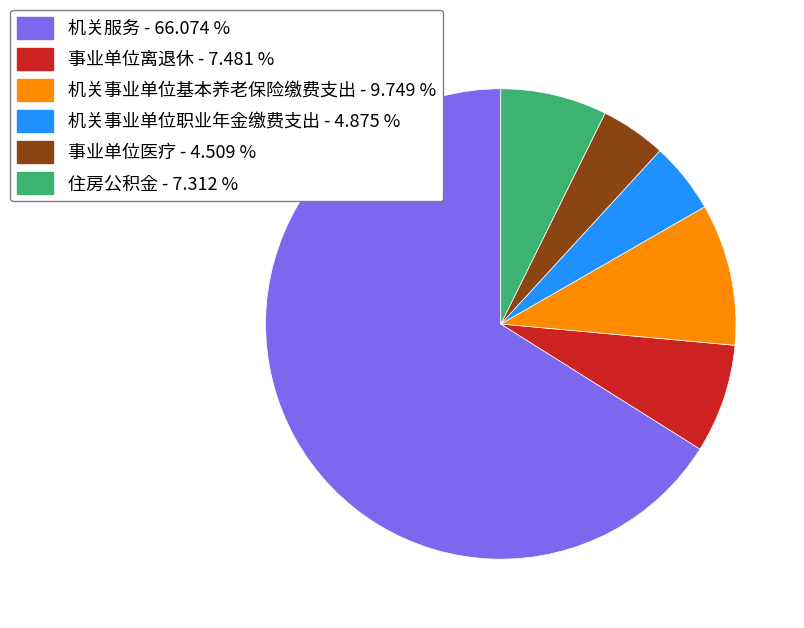

Approximately how many times larger is the value at 机关事业单位基本养老保险缴费支出 - 9.749 % compared to 事业单位离退休 - 7.481 %?

1.3